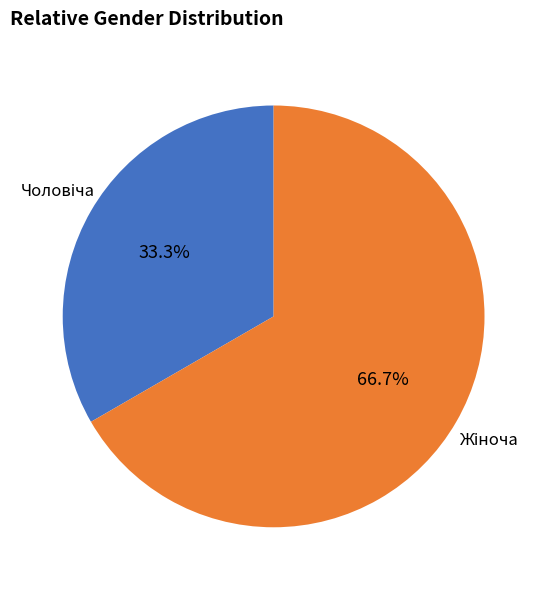

Combined, what portion of the pie is Чоловіча and Жіноча?

100.0%